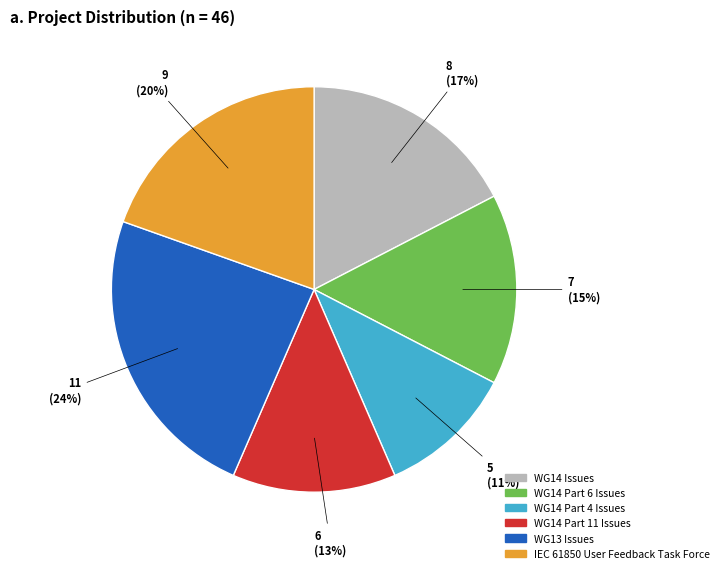

Count the number of slices in the pie.

6